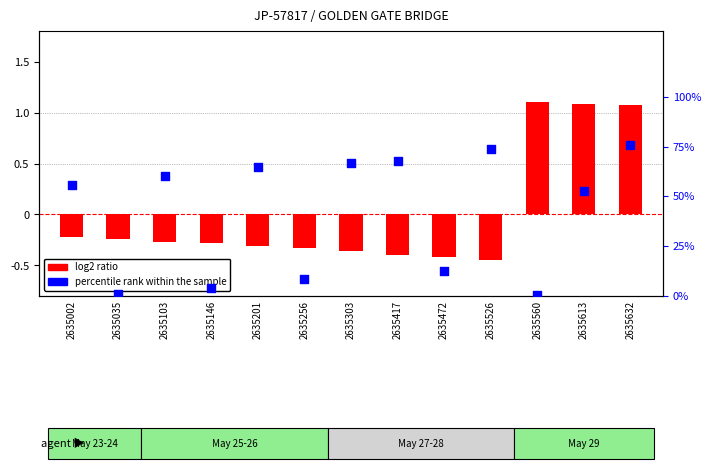

At how many categories does at least one series exceed 33?

8